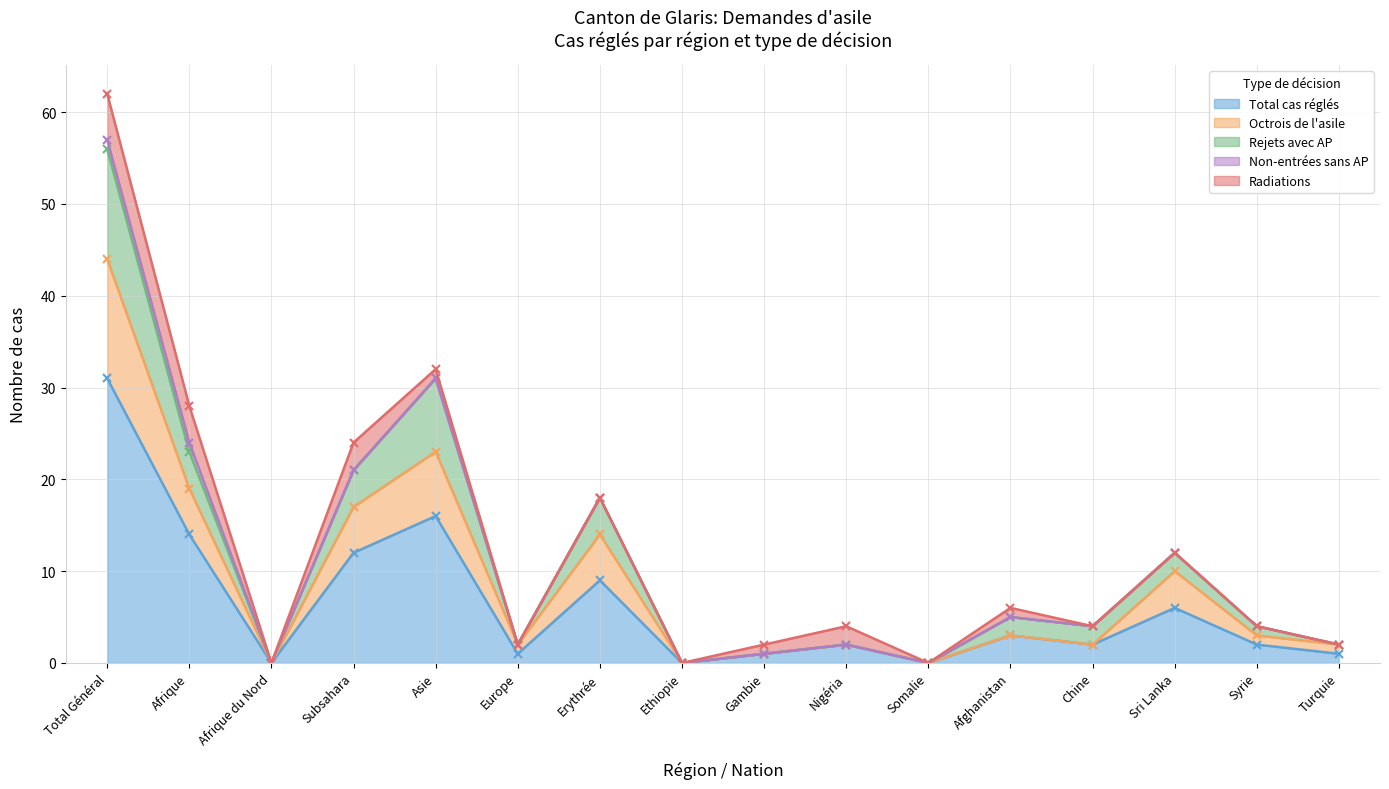

The value of Total cas réglés at Ethiopie is 0. True or false?

True